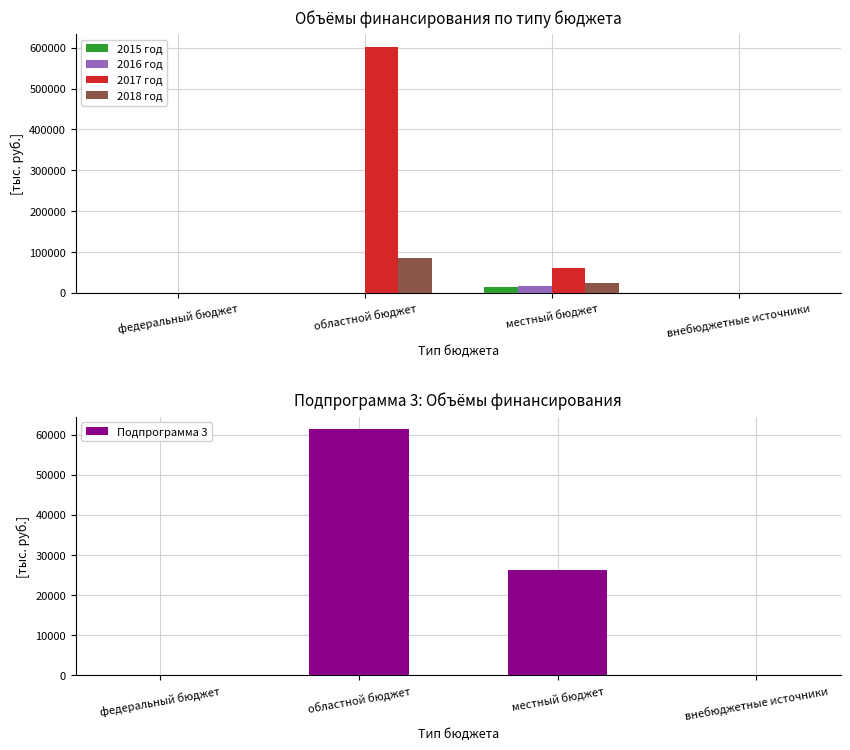

What is the label of the 2nd bar from the left?

областной бюджет